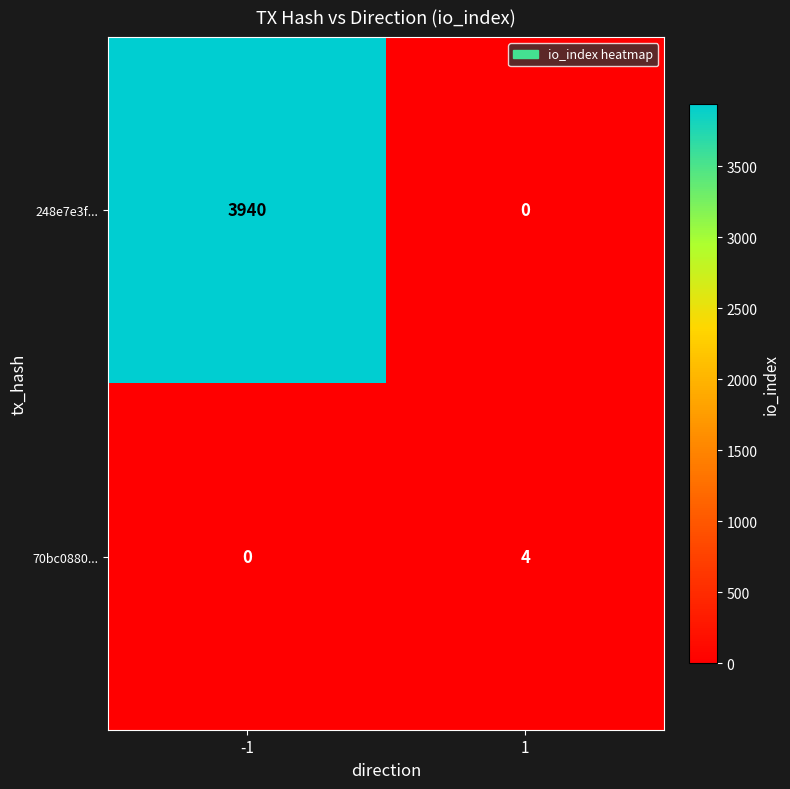

What is the spread (max minus min) of values at 1?

4